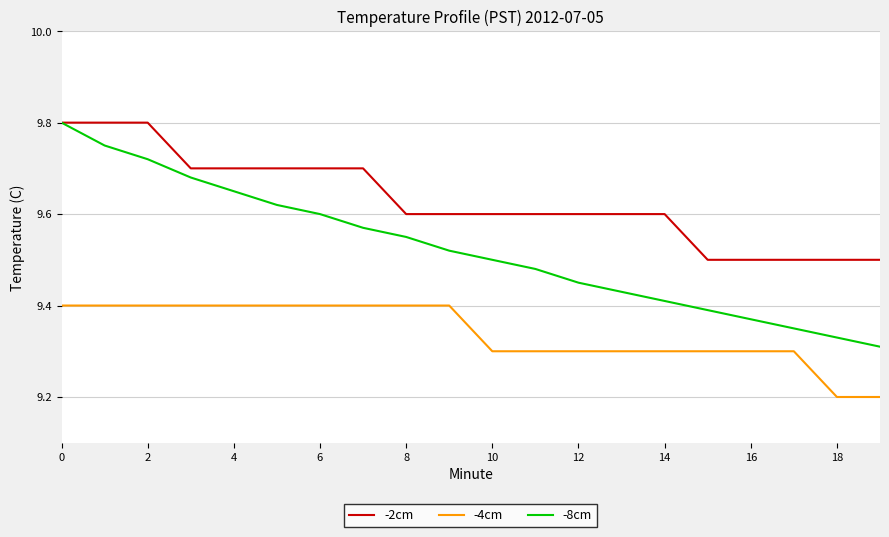

What is the minimum value shown in the chart?

9.2